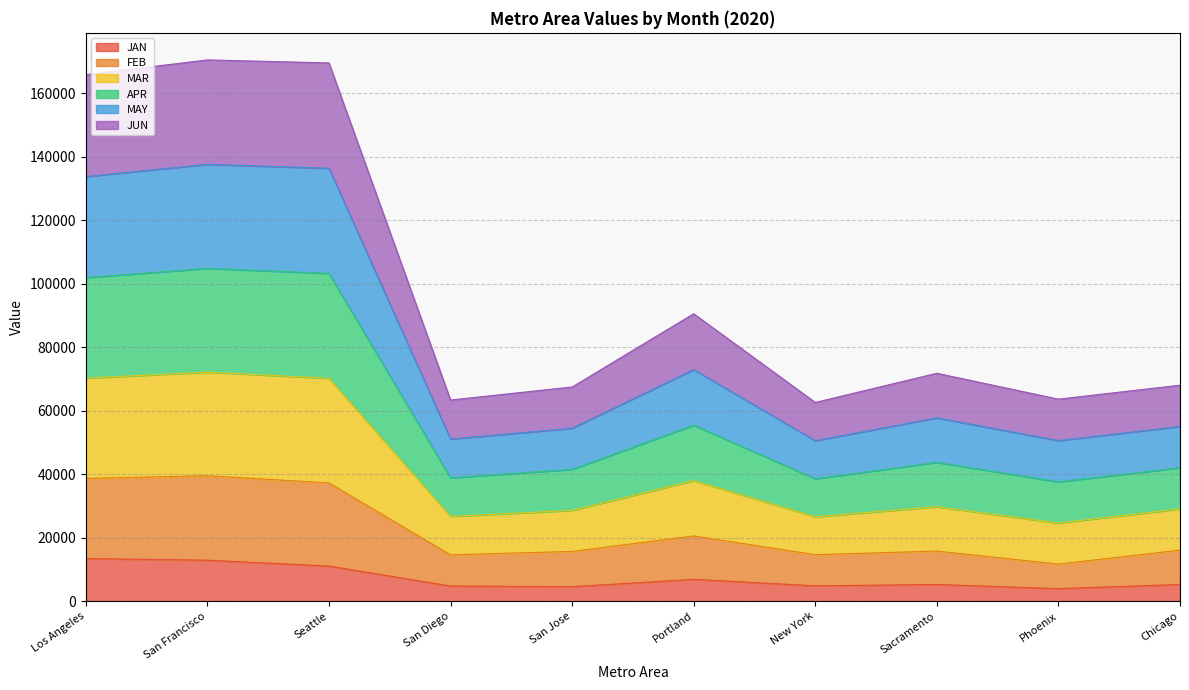

Rank the series at Phoenix from lowest to highest value.

JAN, FEB, JUN, MAY, APR, MAR